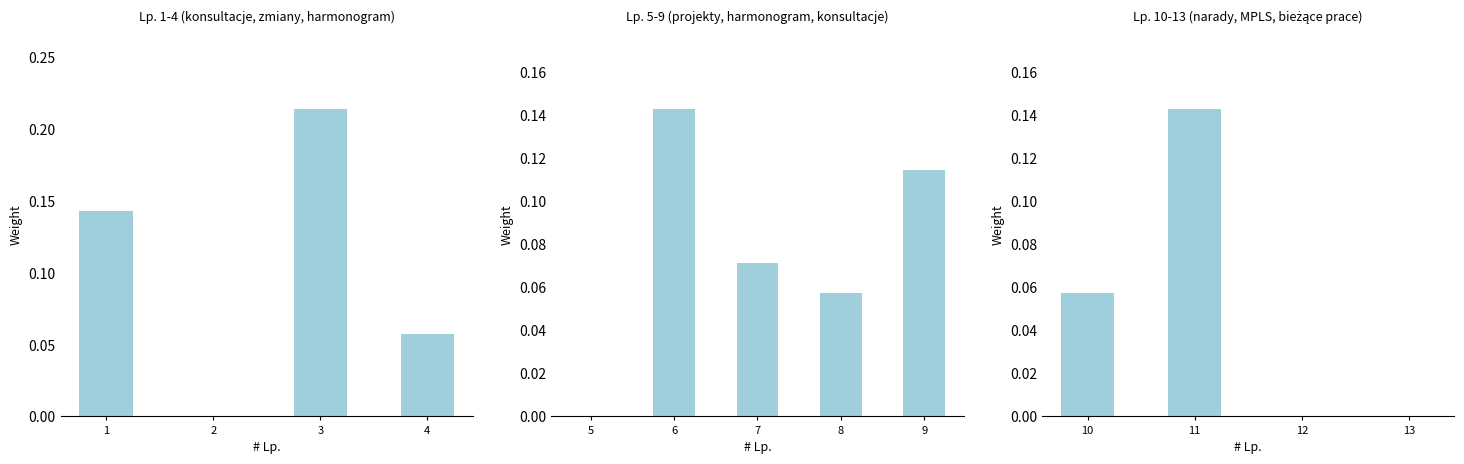

The value at 12 is -0.0. True or false?

False